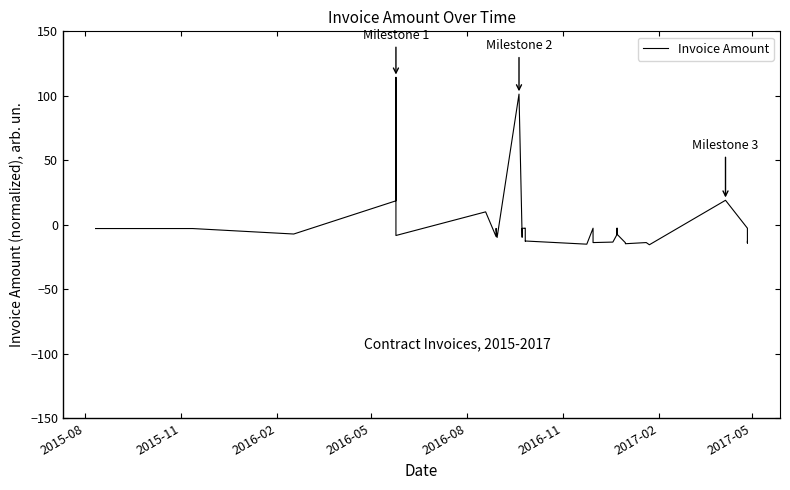

What is the value of the 21st point from the left?

-2.7